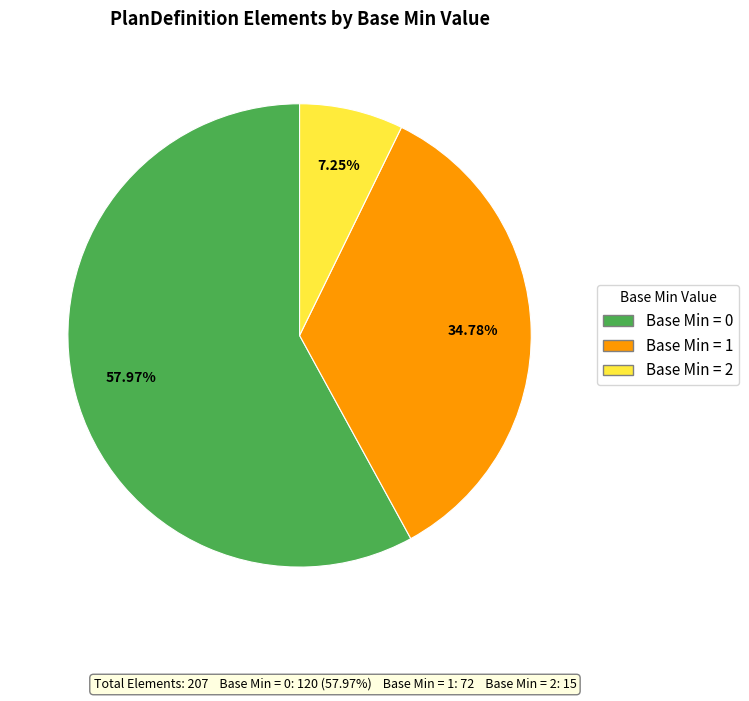

Do Base Min = 1 and Base Min = 2 together represent more than half of the pie?

No